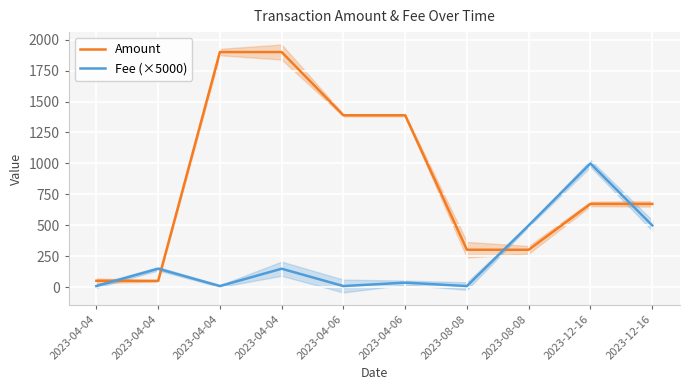

Which series has the largest range (max minus min)?

Amount